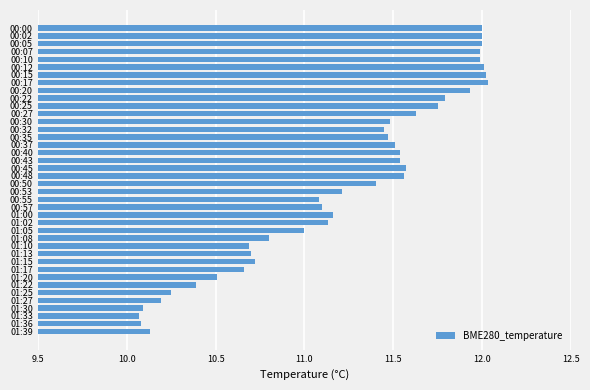

What is the sum of all values?

448.6